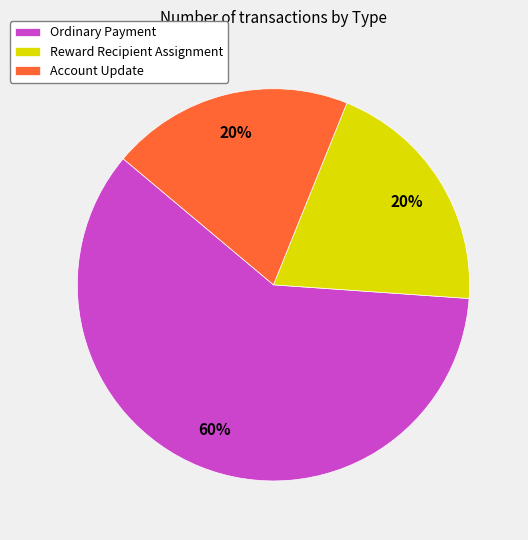

Is Reward Recipient Assignment the majority of the pie?

No